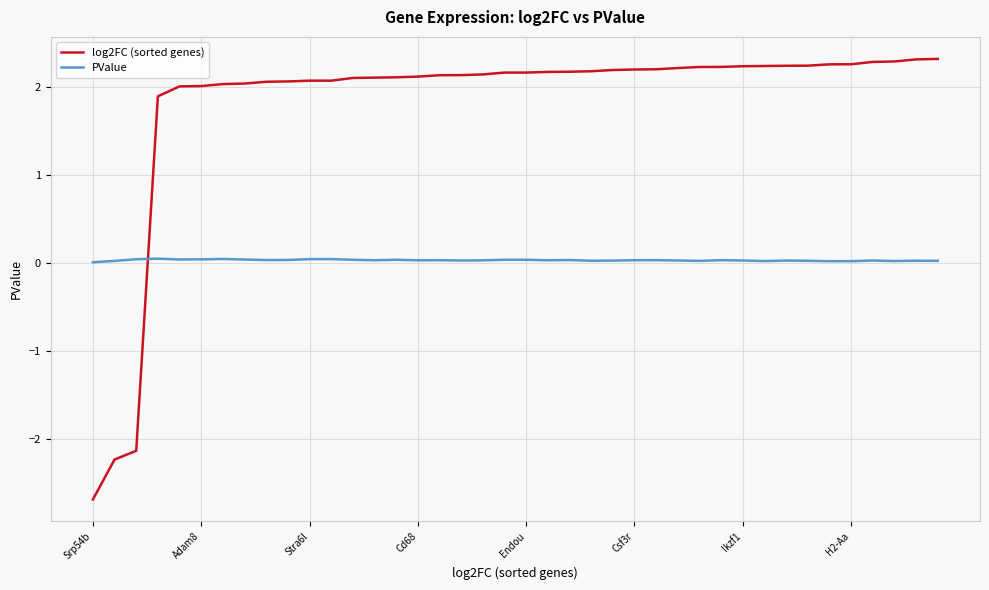

True or false: log2FC (sorted genes) and PValue cross at least once.

True